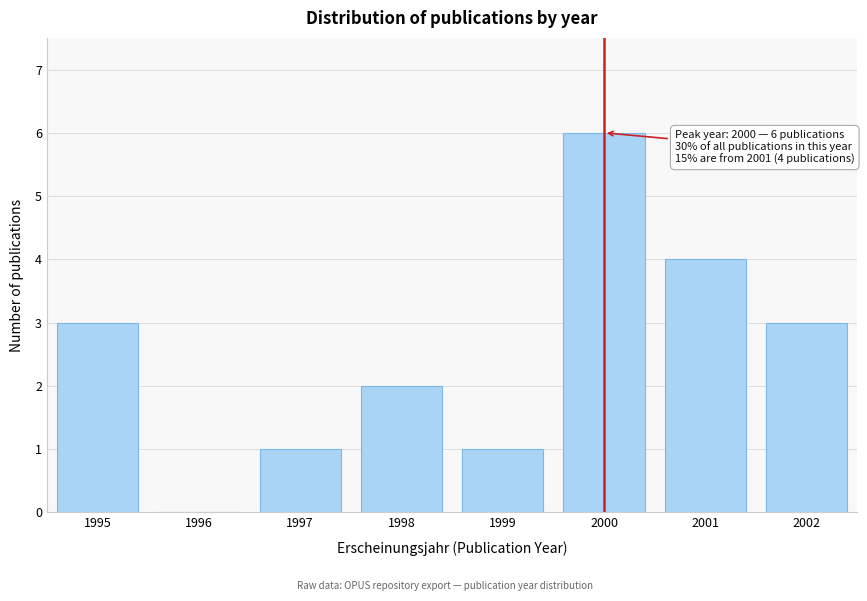

Reading right to left, transcribe all the data shown in this chart.

2002=3	2001=4	2000=6	1999=1	1998=2	1997=1	1996=0	1995=3